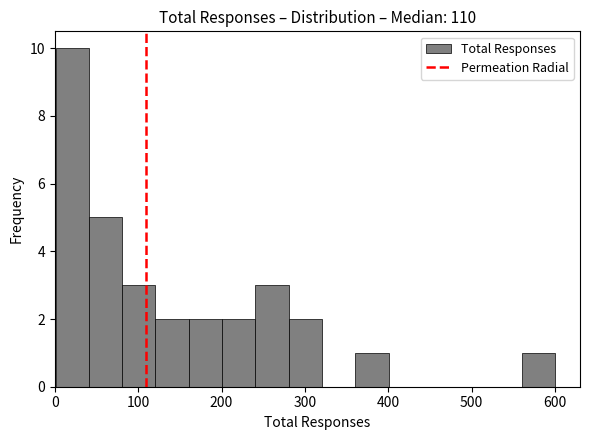

Read against the x-axis, roughly where is the centre of the tallest bar?

20